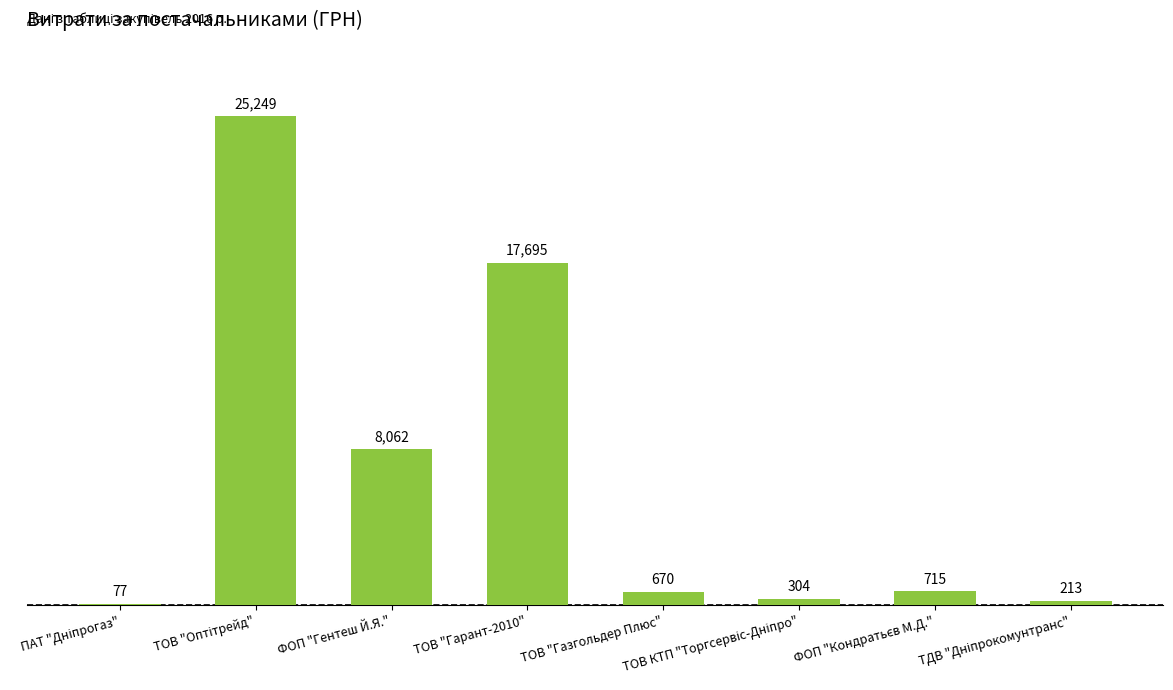

What is the sum of all values?

52985.0